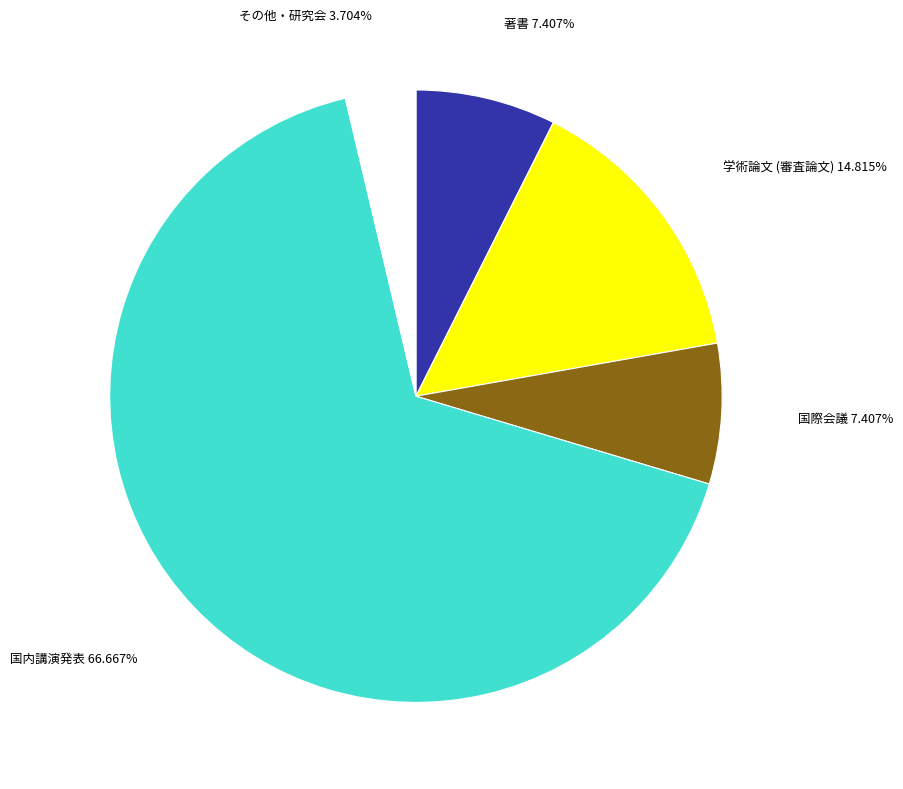

Which category has the smallest portion of the pie?

その他・研究会